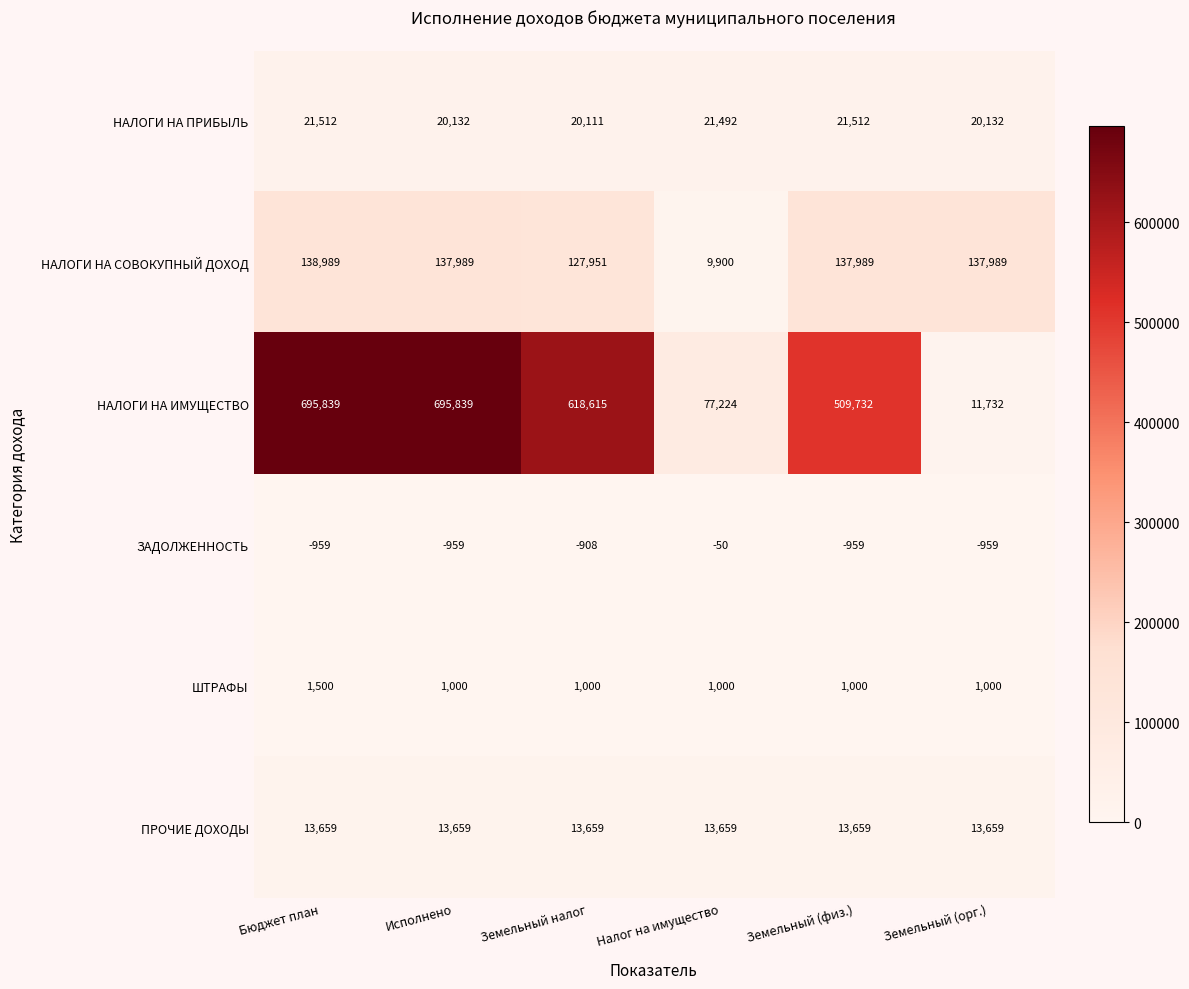

At Исполнено, list the series in order from smallest to largest.

ЗАДОЛЖЕННОСТЬ, ШТРАФЫ, ПРОЧИЕ ДОХОДЫ, НАЛОГИ НА ПРИБЫЛЬ, НАЛОГИ НА СОВОКУПНЫЙ ДОХОД, НАЛОГИ НА ИМУЩЕСТВО